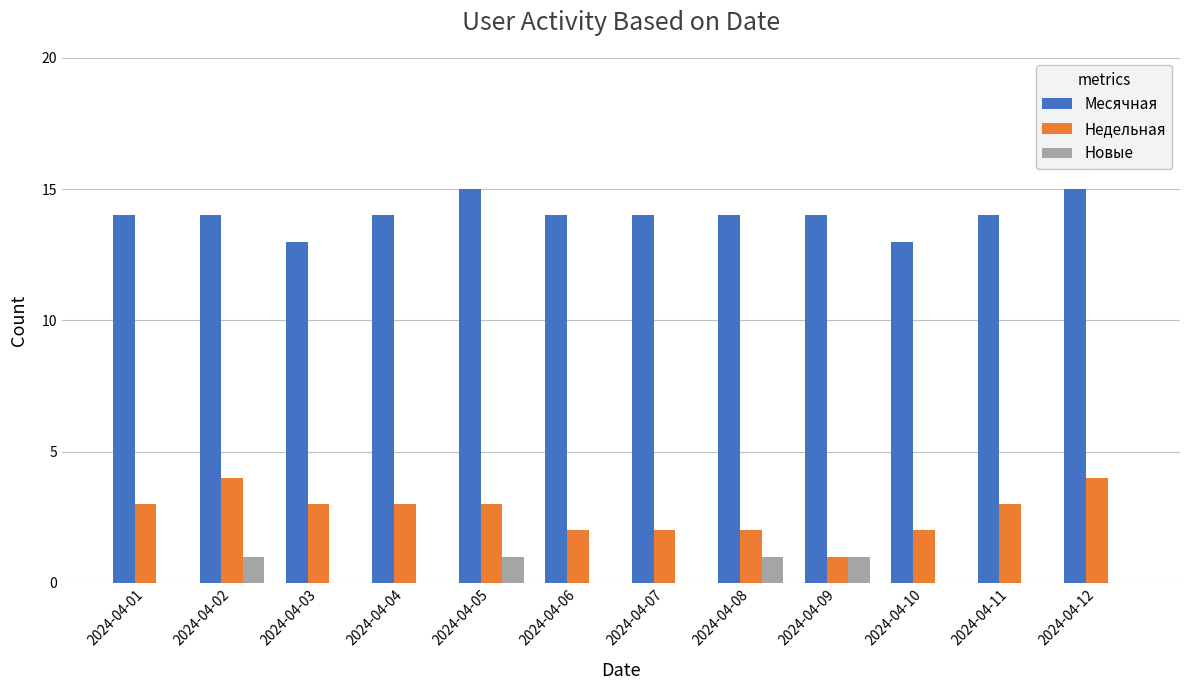

The value of Месячная at 2024-04-12 is 15. True or false?

True